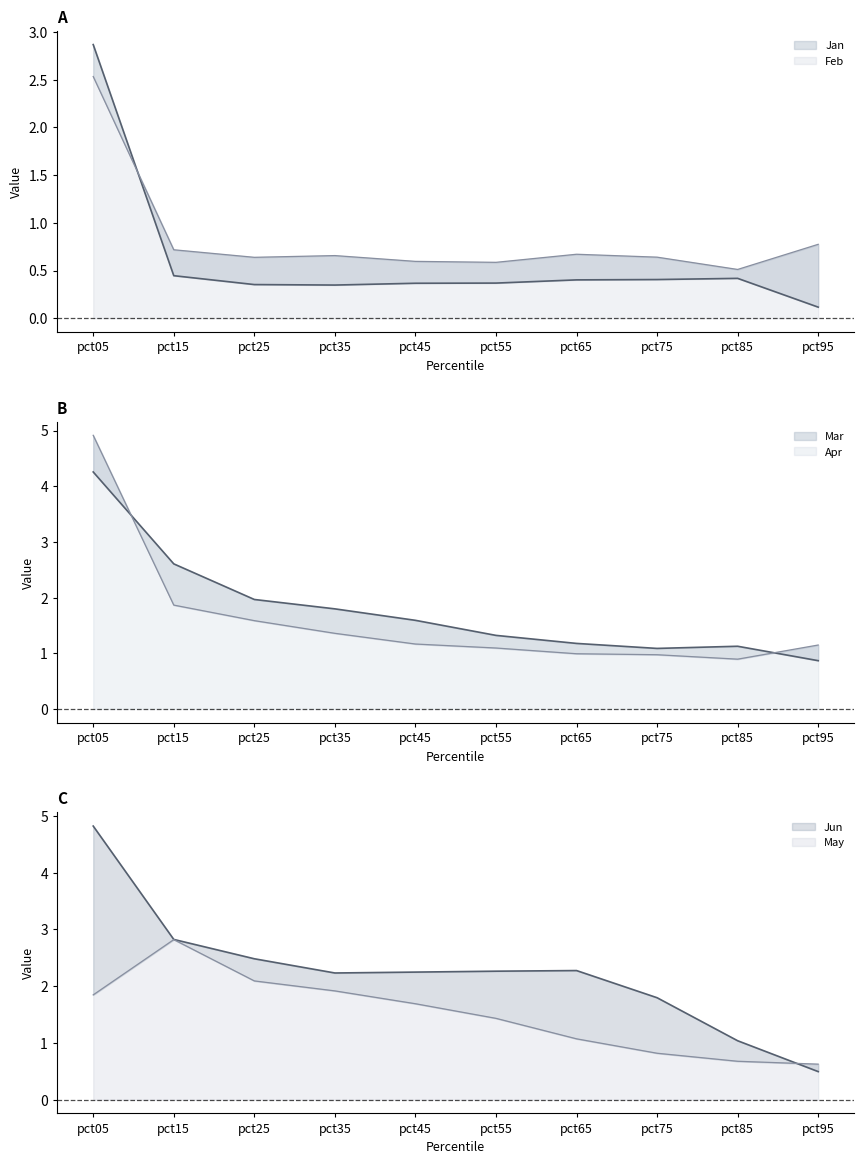

What is the total value across all series at pct75?

5.7